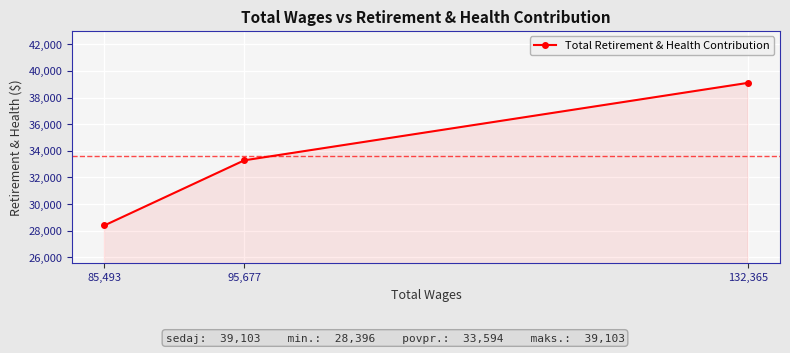

How many values are between 28396 and 39103?

3